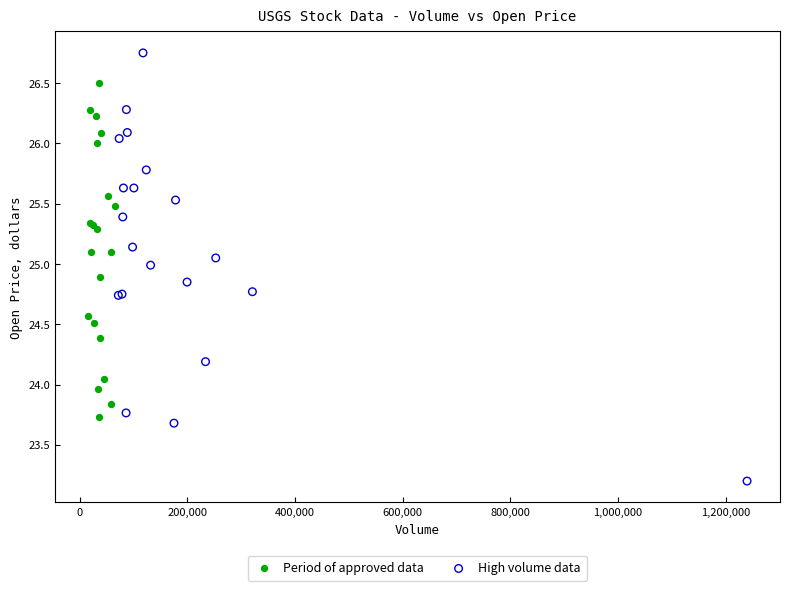

Which series reaches the maximum Y coordinate?

High volume data